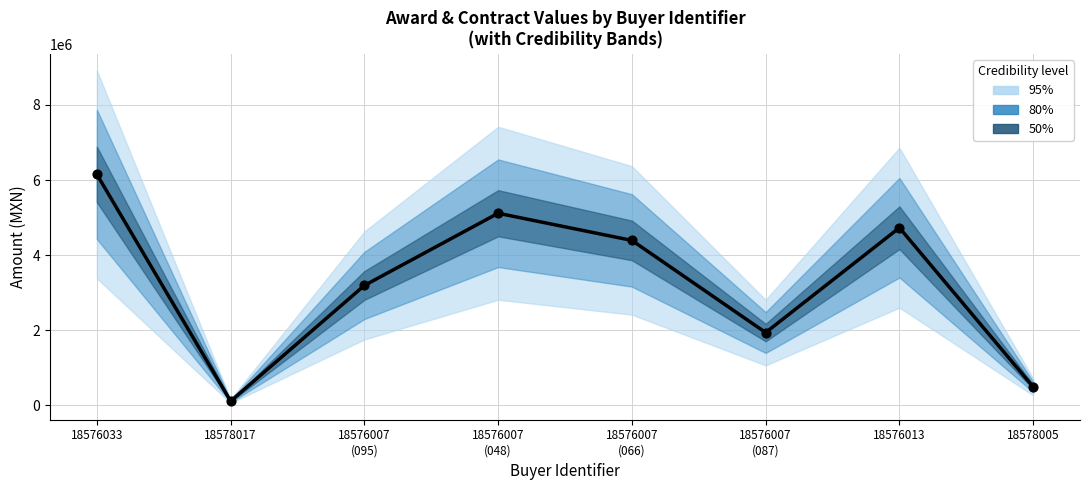

What is the total value across all series at 18576007
(087)?

3879552.0